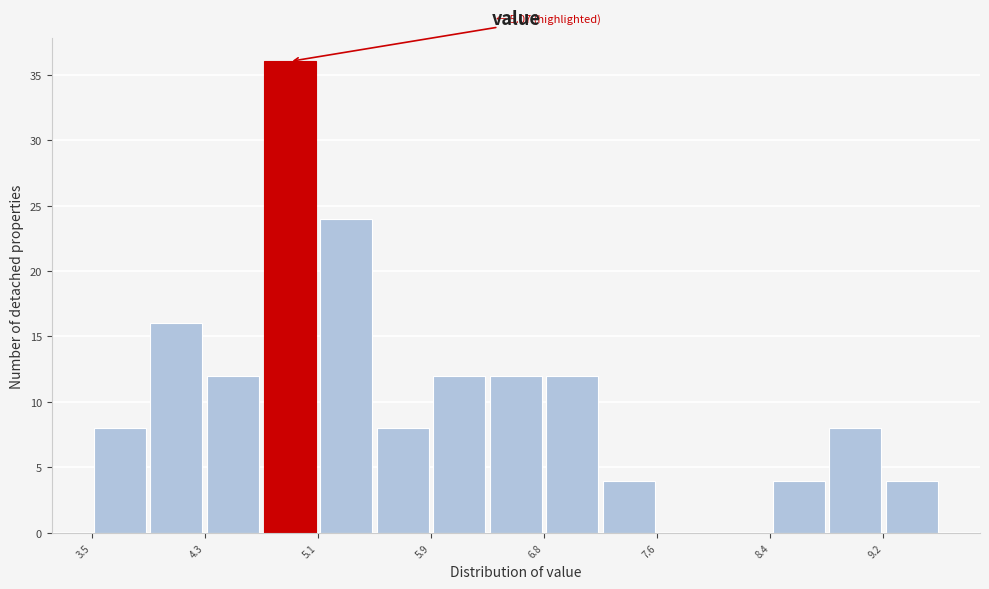

Which range on the x-axis has the tallest bar?

4.7 to 5.1